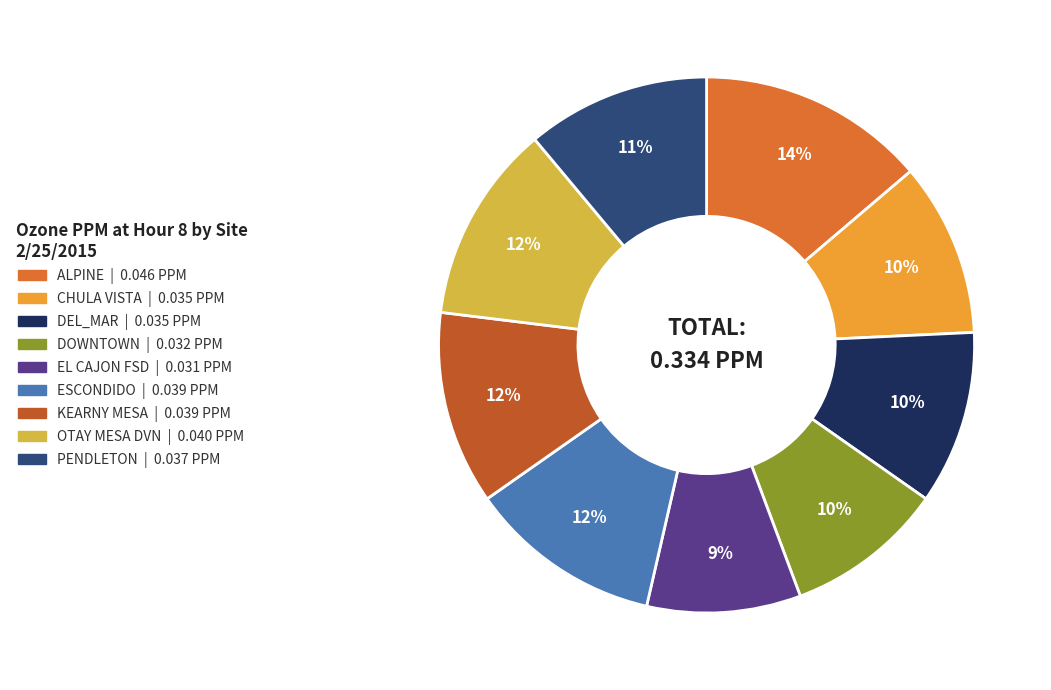

True or false: OTAY MESA DVN accounts for 12% of the total.

True